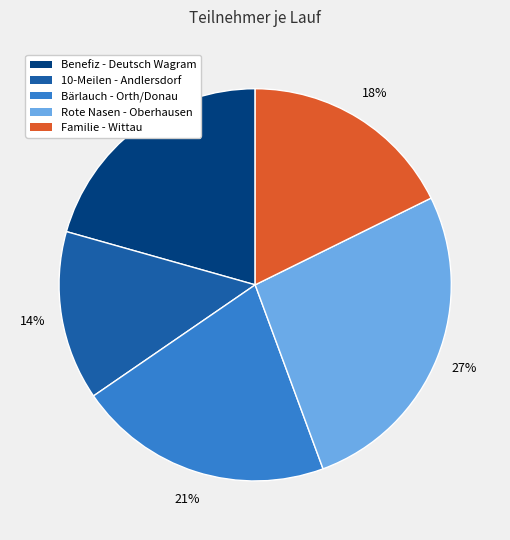

Which slice is the largest?

Rote Nasen - Oberhausen